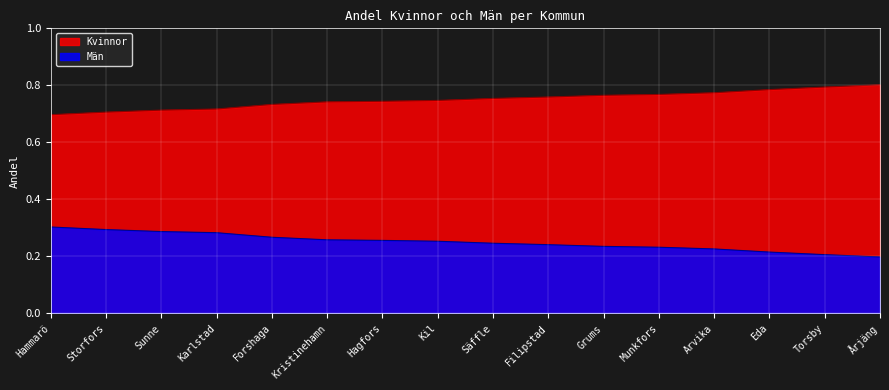

The value of Kvinnor at Kil is 0.2. True or false?

False